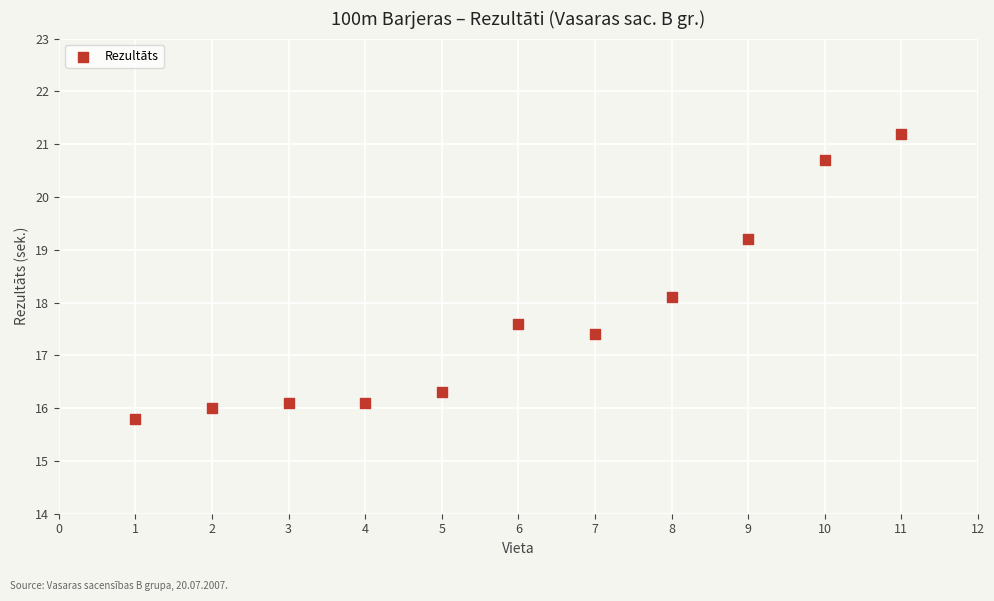

What Y value in the scatter plot is closest to 18?

18.1